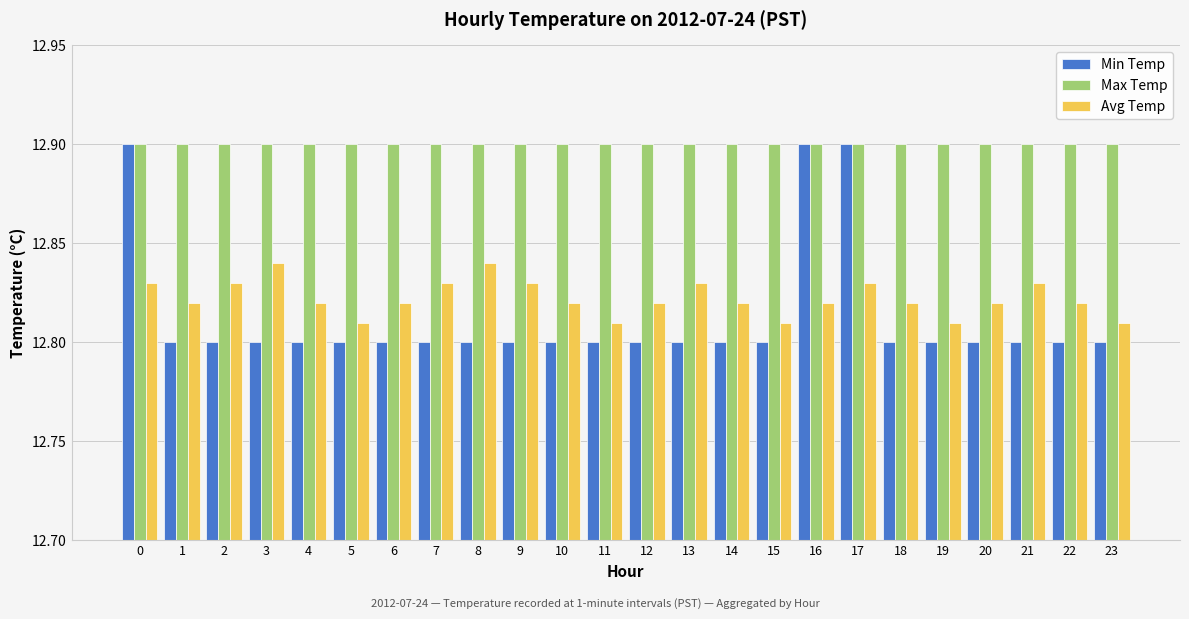

Rank the series at 14 from highest to lowest value.

Max Temp, Avg Temp, Min Temp